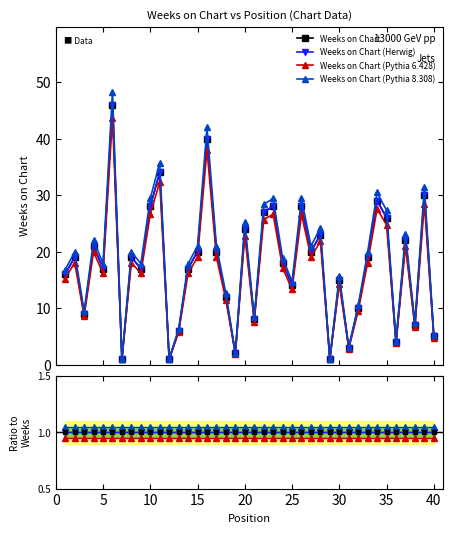

Which category has the lowest value across all series?

7